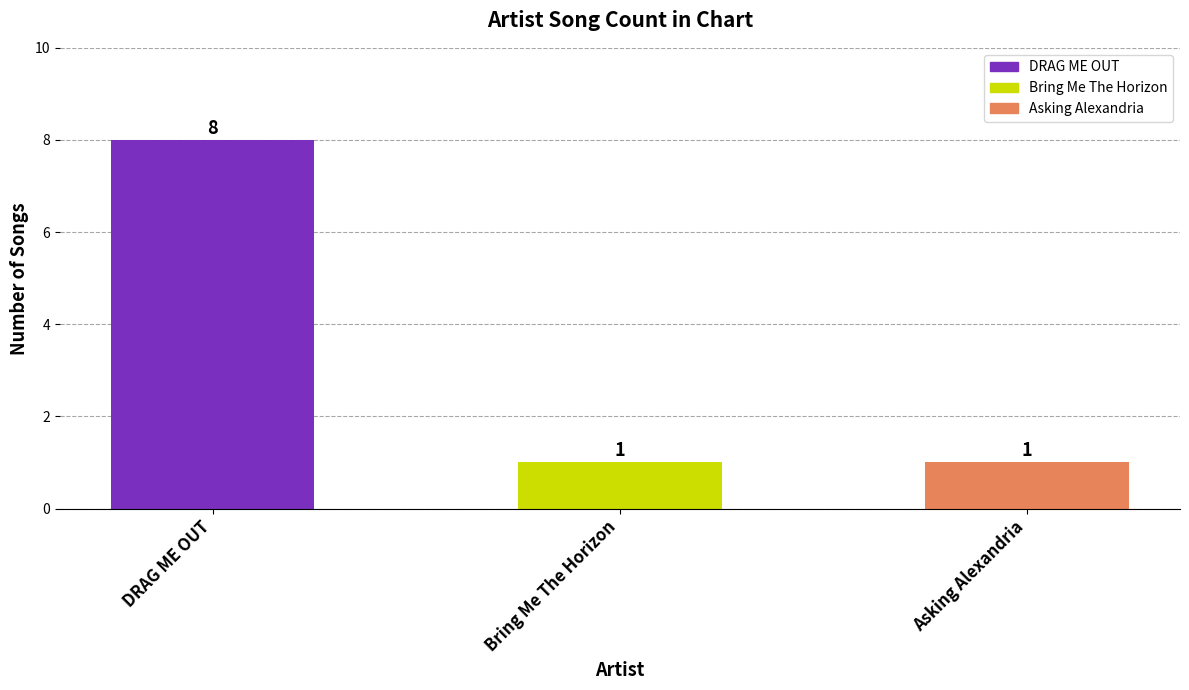

What is the greatest value displayed?

8